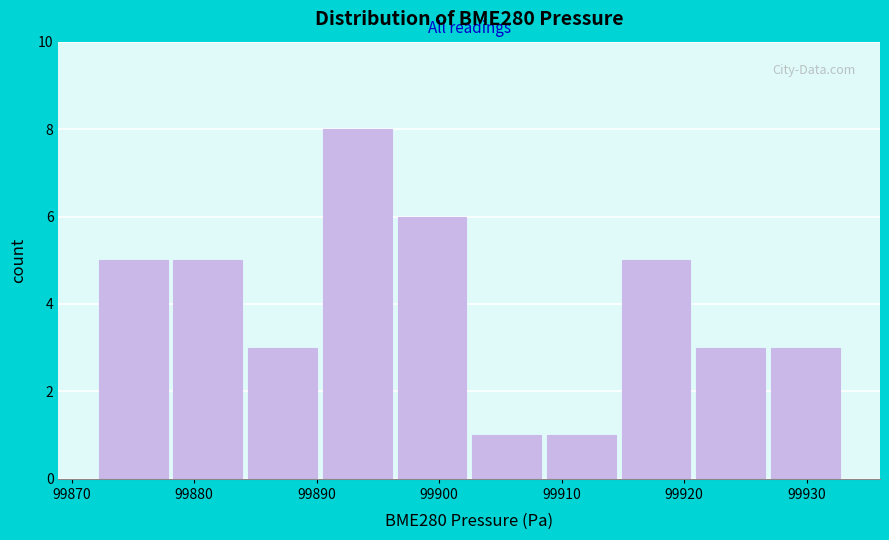

Reading left to right, transcribe this chart: for each bar, give the range it covers on the x-axis and its height. Neither the bar edges nor the heights are printed on the chart, so give them approximately, as read against the axes.

99872 to 99878: 5
99878 to 99884: 5
99884 to 99890: 3
99890 to 99896: 8
99896 to 99902: 6
99902 to 99909: 1
99909 to 99915: 1
99915 to 99921: 5
99921 to 99927: 3
99927 to 99933: 3